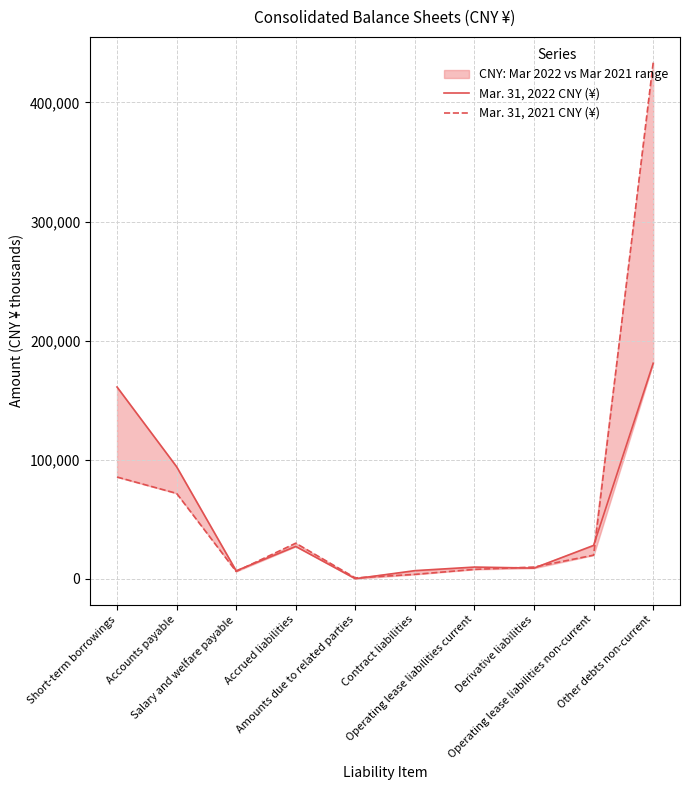

Is it true that Mar. 31, 2021 CNY (¥) equals 8063 at Operating lease liabilities current?

True